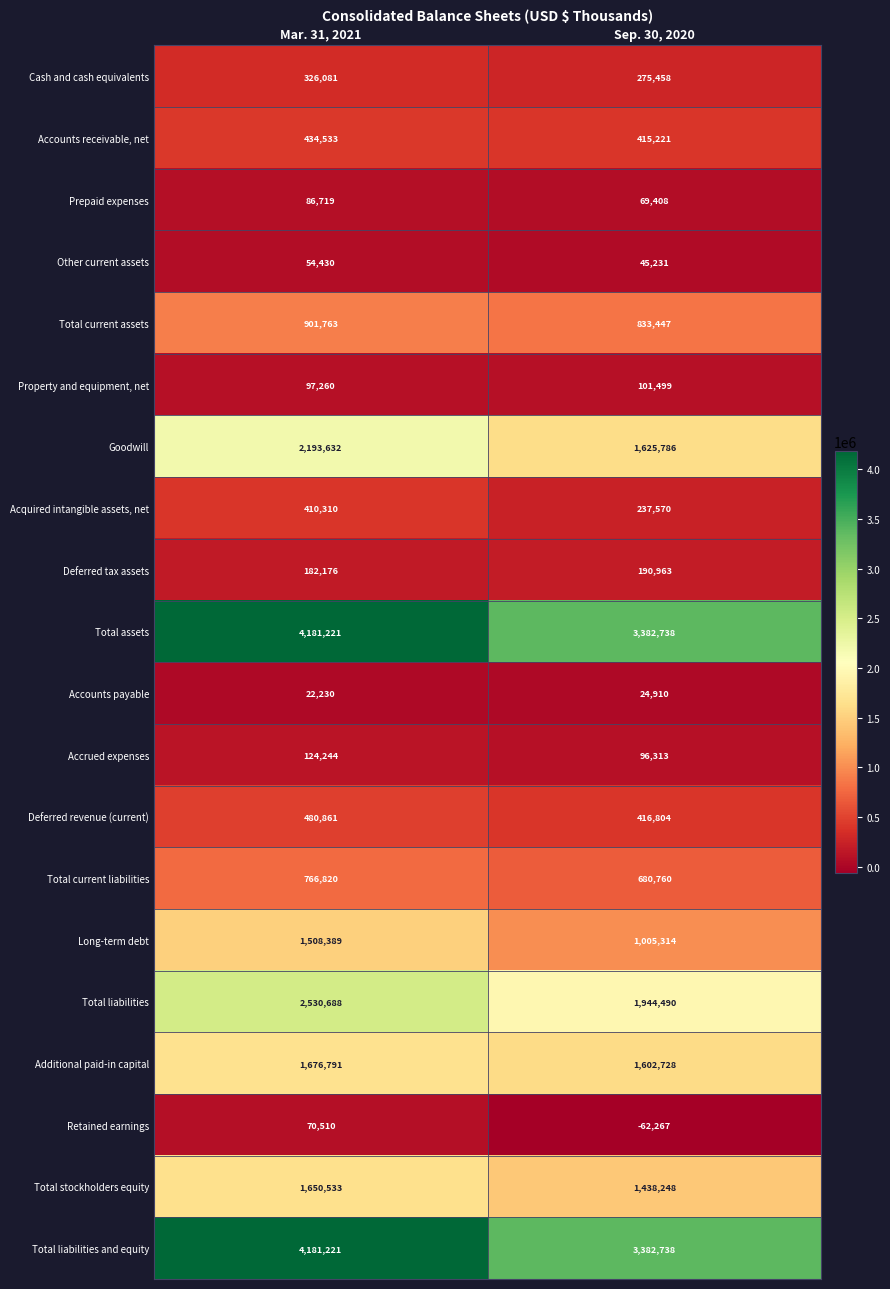

How many categories are shown in the chart?

2